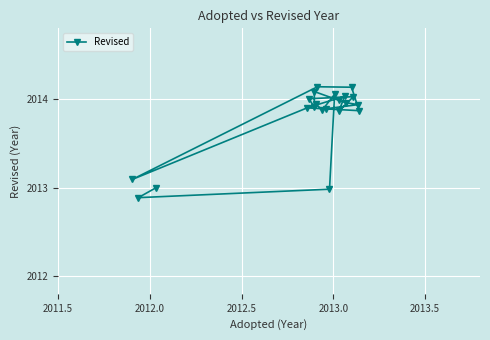

What is the smallest value displayed?

2012.9